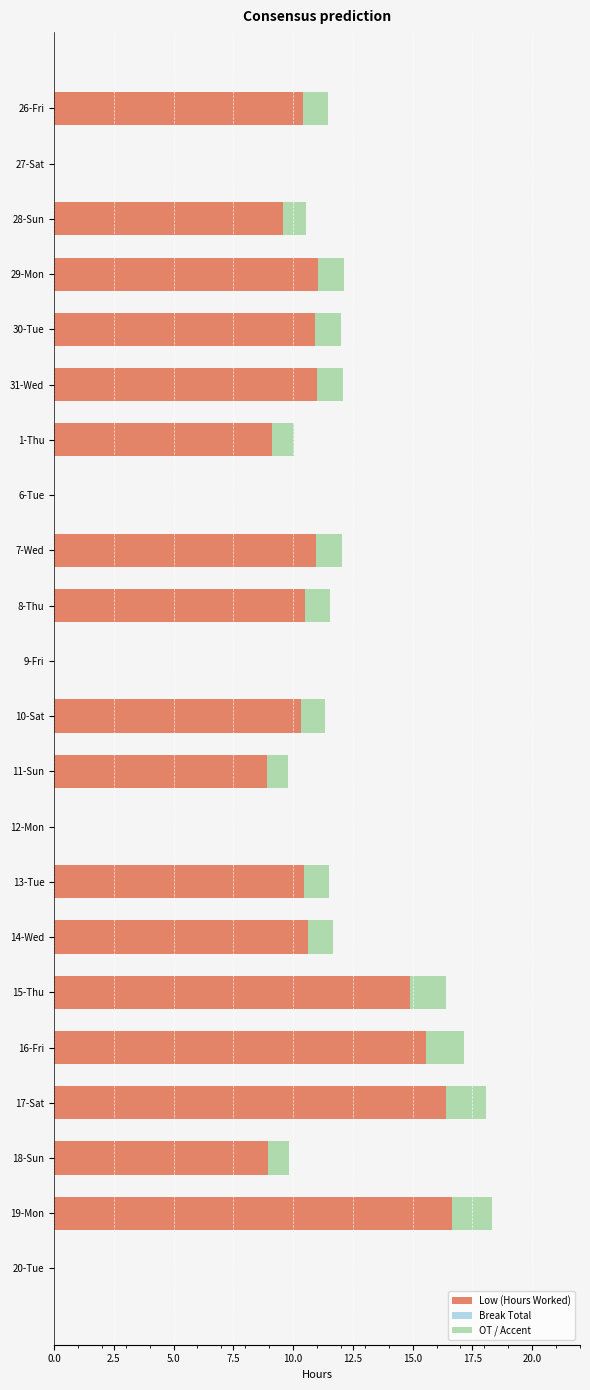

What is the total value across all series at 14-Wed?

11.7